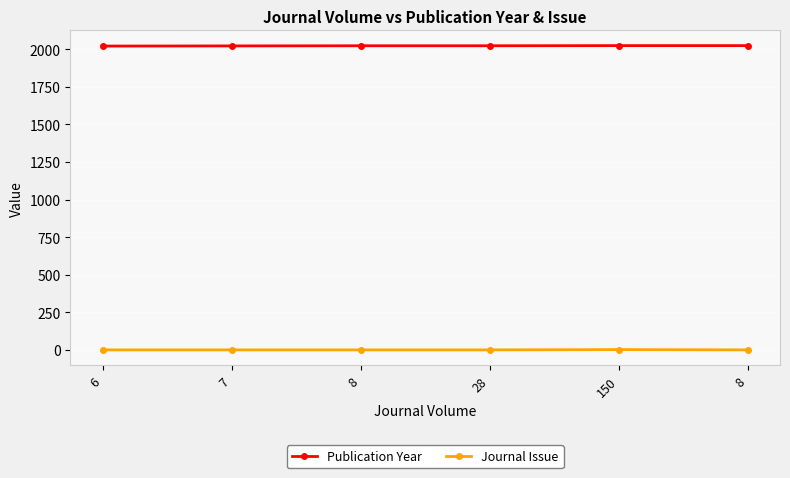

What is the average value of the Publication Year series?

2023